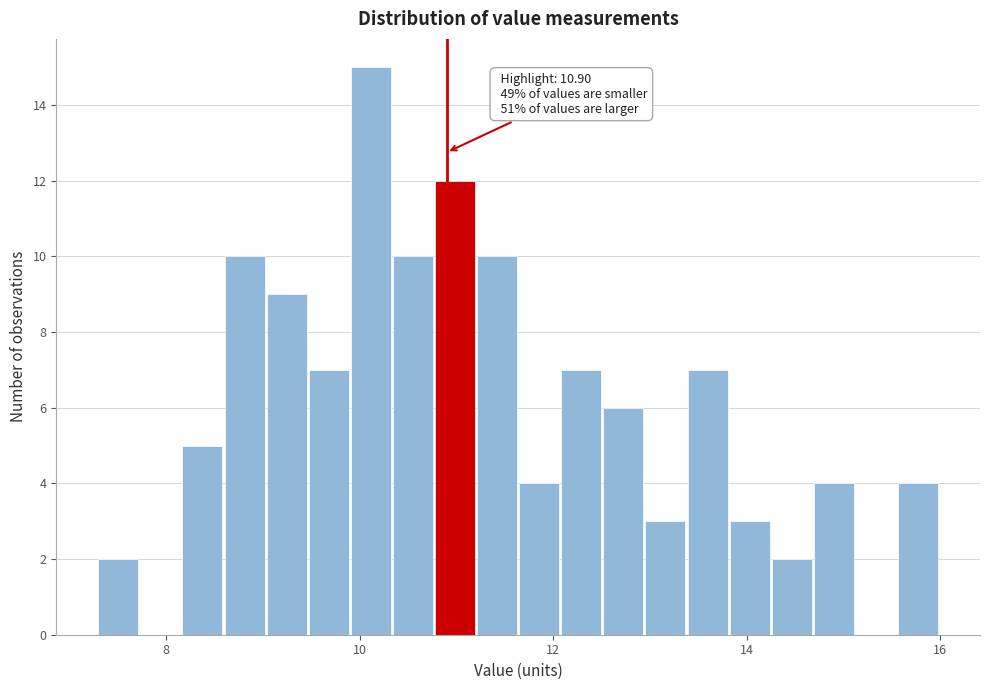

Read against the x-axis, roughly where is the centre of the tallest bar?

10.2